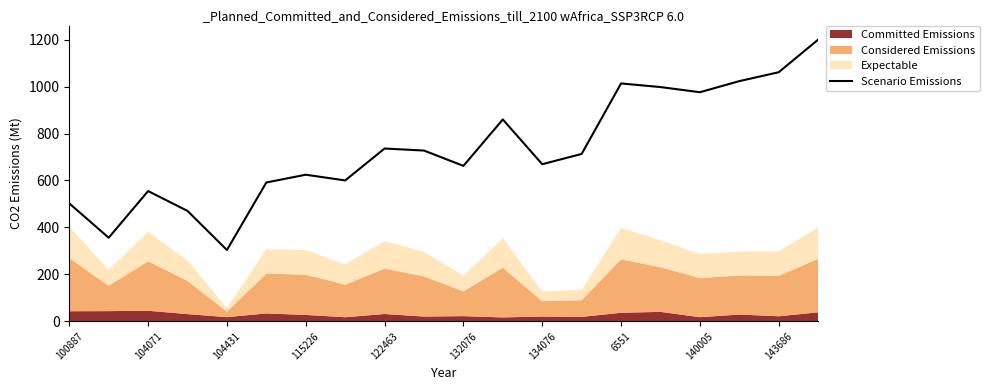

Which category has the lowest value in the Scenario Emissions series?

104431